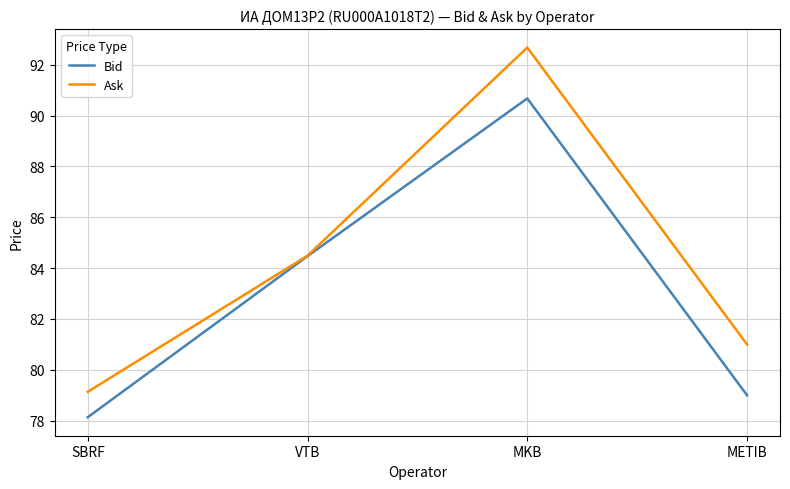

What is the average value of the Bid series?

83.1